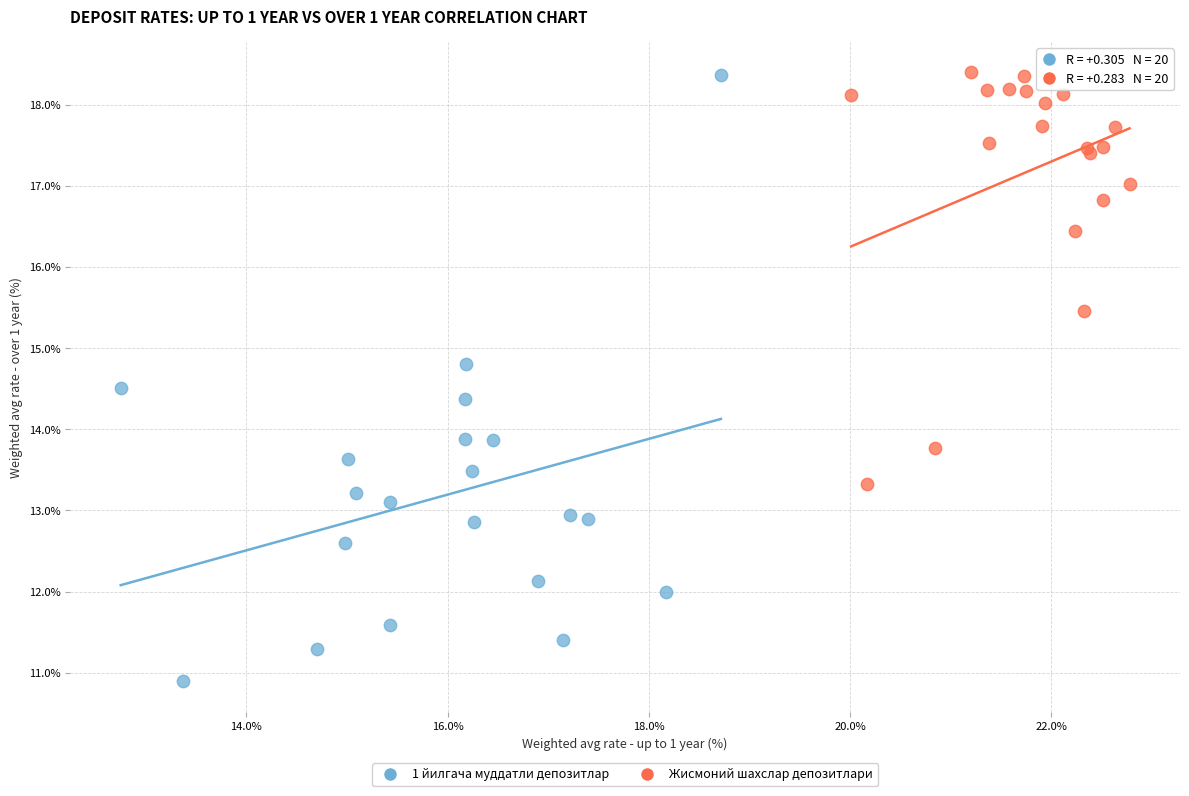

Which series has the largest Y range (max minus min)?

1 йилгача муддатли депозитлар